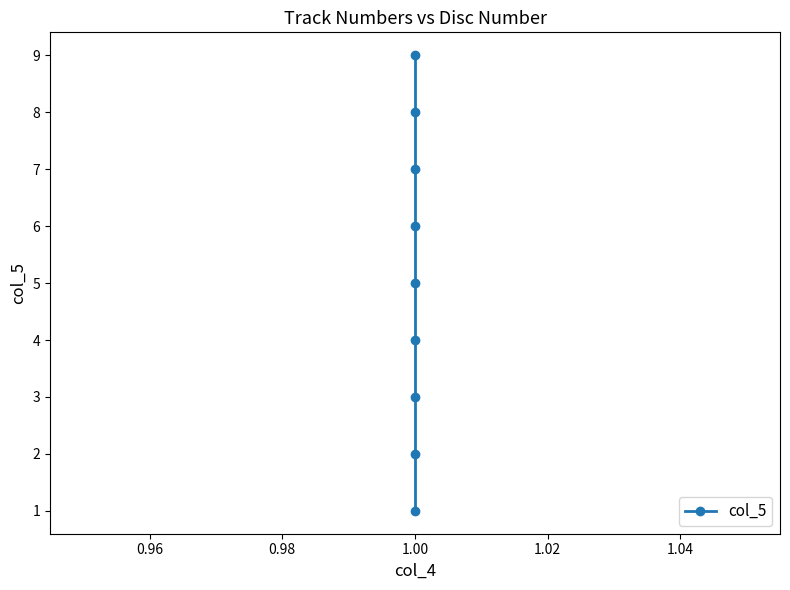

The chart shows a value of 16 at 1.00. True or false?

False